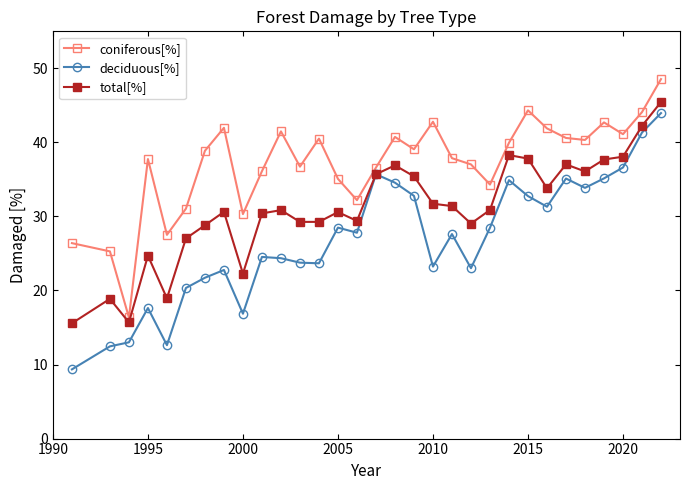

True or false: total[%] has more than 1 interior local peaks.

True